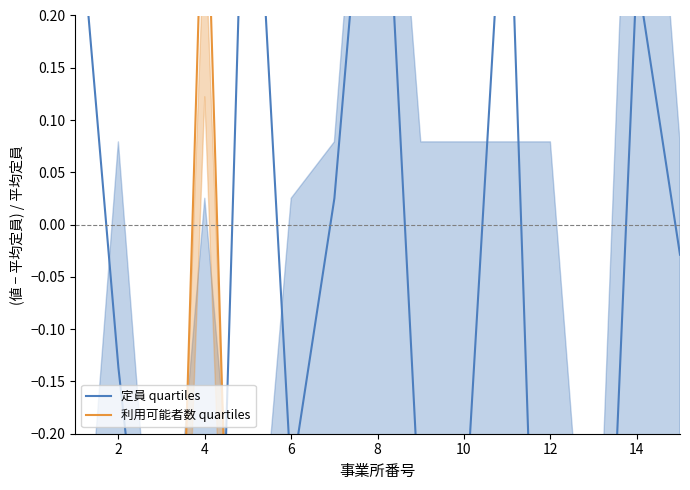

What is the minimum value for 定員 quartiles?

-0.9